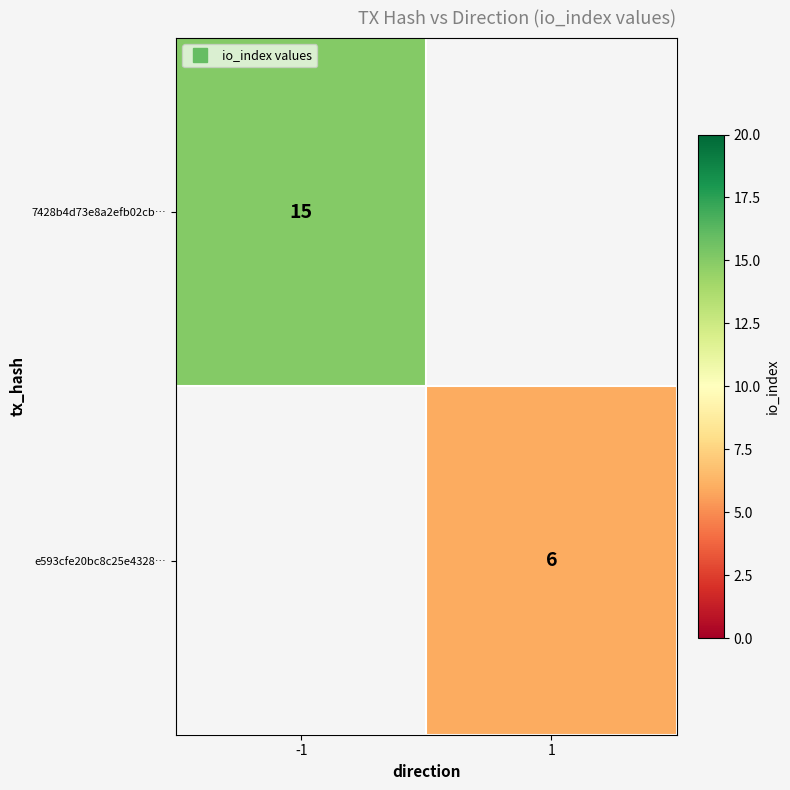

Rank the series at -1 from lowest to highest value.

7428b4d73e8a2efb02cb…, e593cfe20bc8c25e4328…